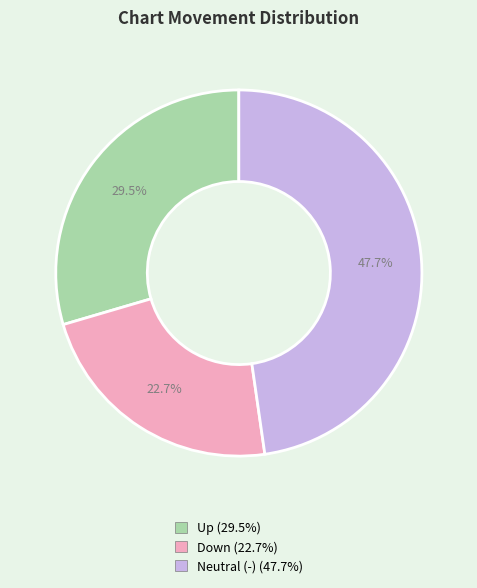

Is there a majority slice in this chart?

No